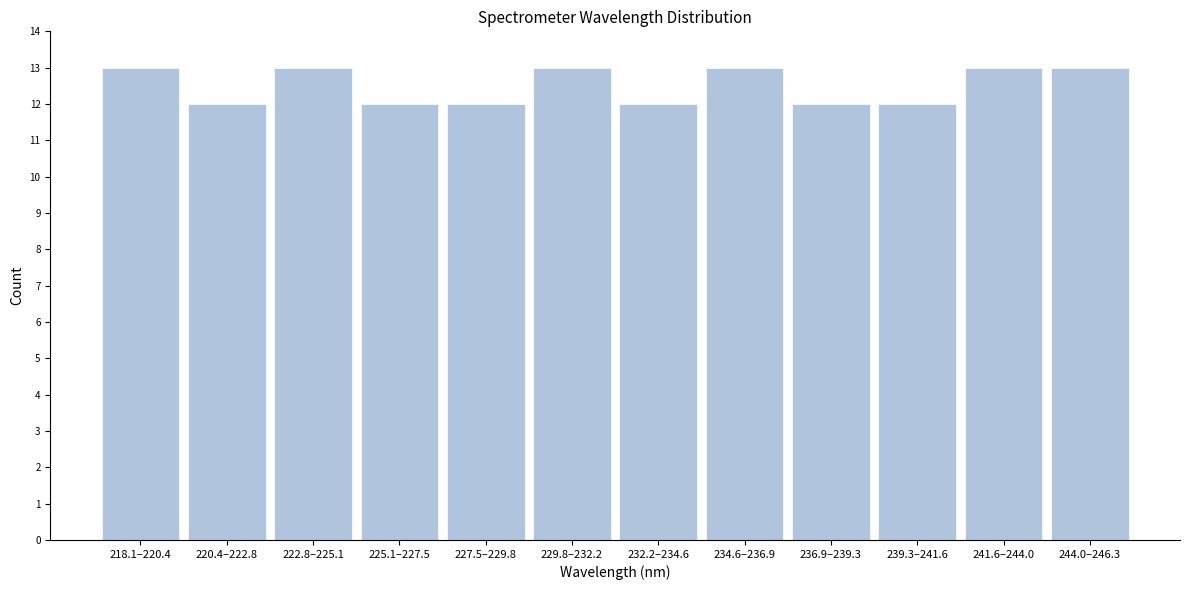

Reading left to right, extract all data points from this chart.

218.1–220.4=13	220.4–222.8=12	222.8–225.1=13	225.1–227.5=12	227.5–229.8=12	229.8–232.2=13	232.2–234.6=12	234.6–236.9=13	236.9–239.3=12	239.3–241.6=12	241.6–244.0=13	244.0–246.3=13